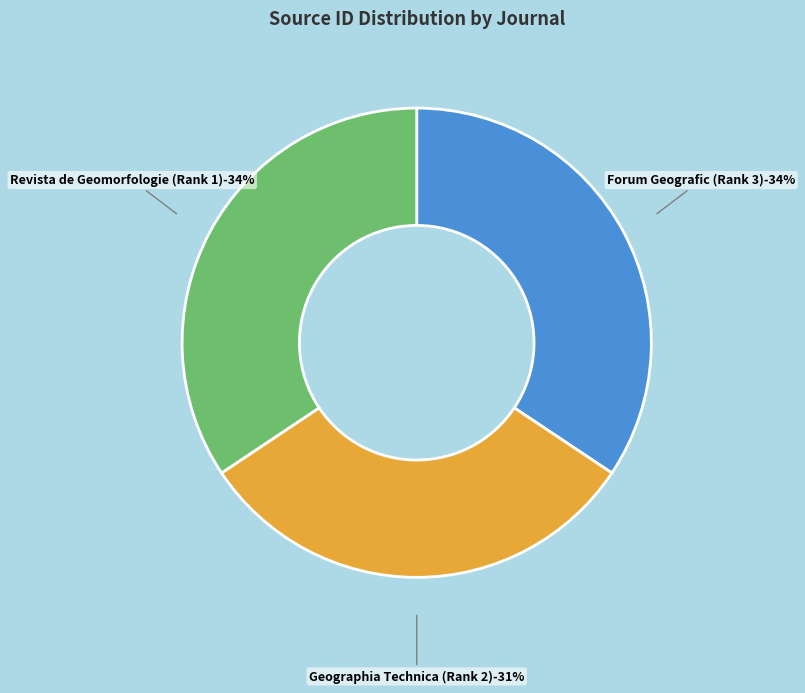

Combined, what portion of the pie is Revista de Geomorfologie (Rank 1) and Forum Geografic (Rank 3)?

68.7%